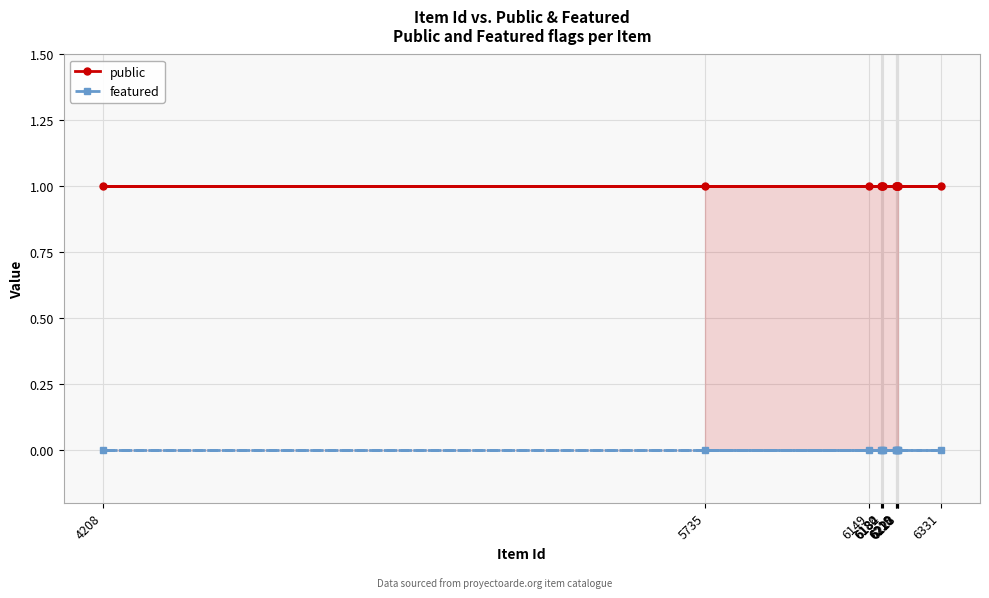

What position from the right is 6218?

5